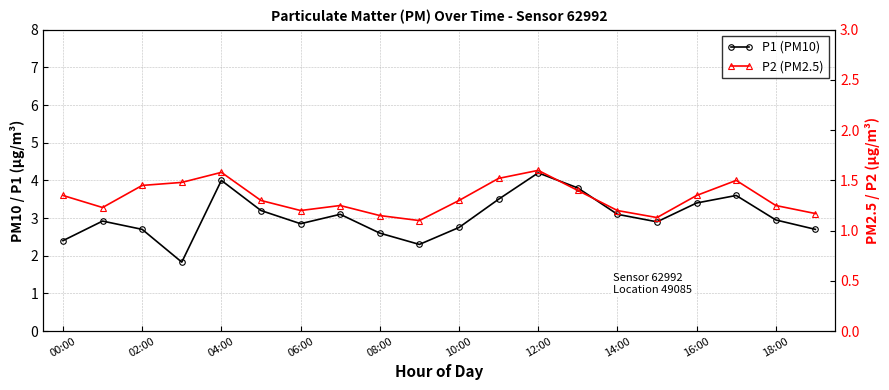

Rank the series by their maximum value, from lowest to highest.

P2 (PM2.5), P1 (PM10)